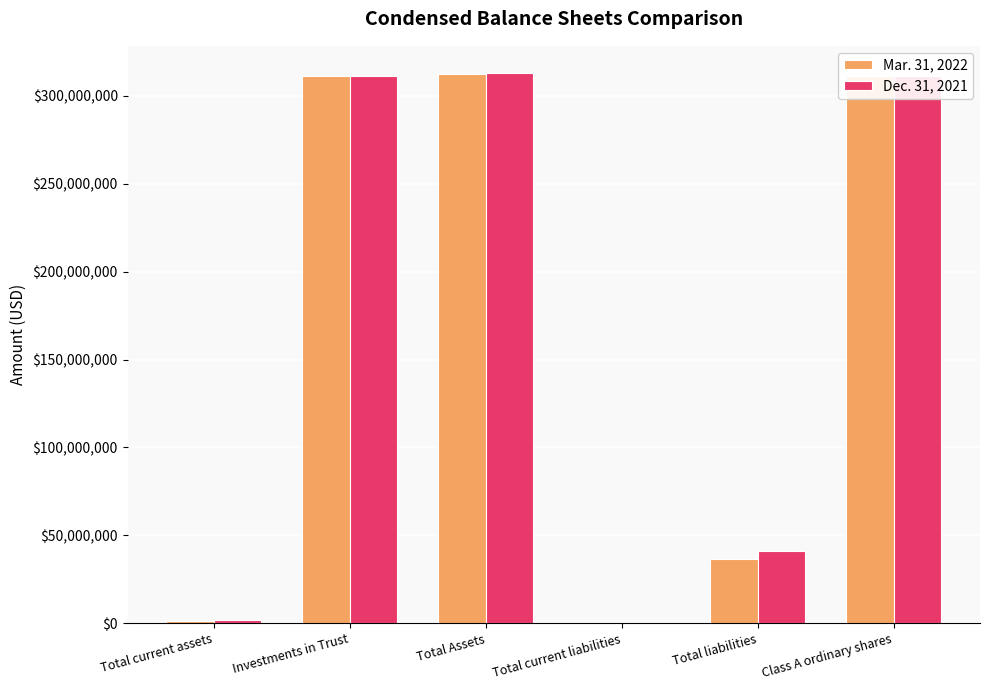

Is the value of Dec. 31, 2021 at Class A ordinary shares greater than the value of Mar. 31, 2022 at Total liabilities?

Yes